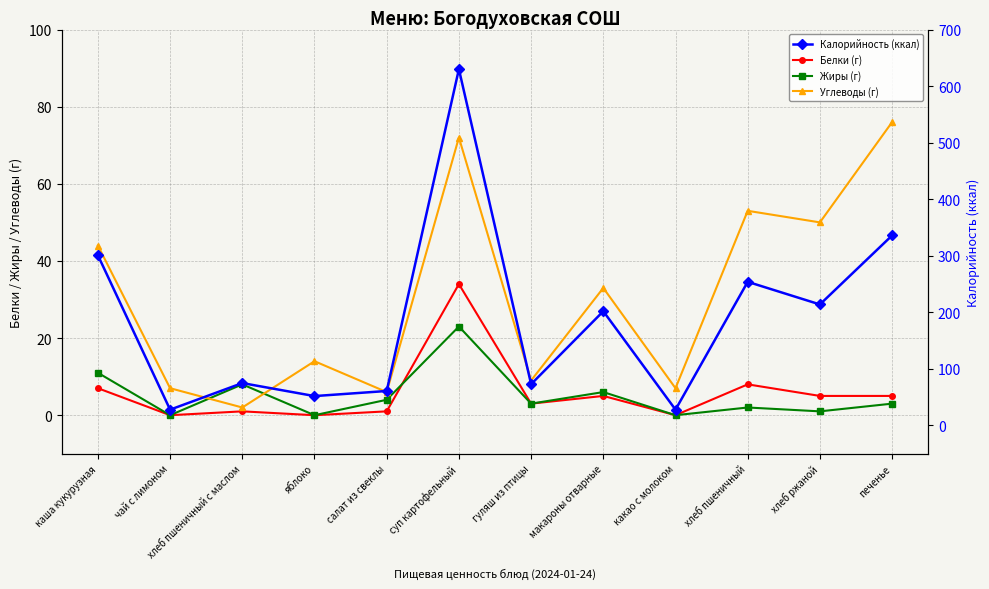

Where is the first local maximum for Калорийность (ккал)?

хлеб пшеничный с маслом